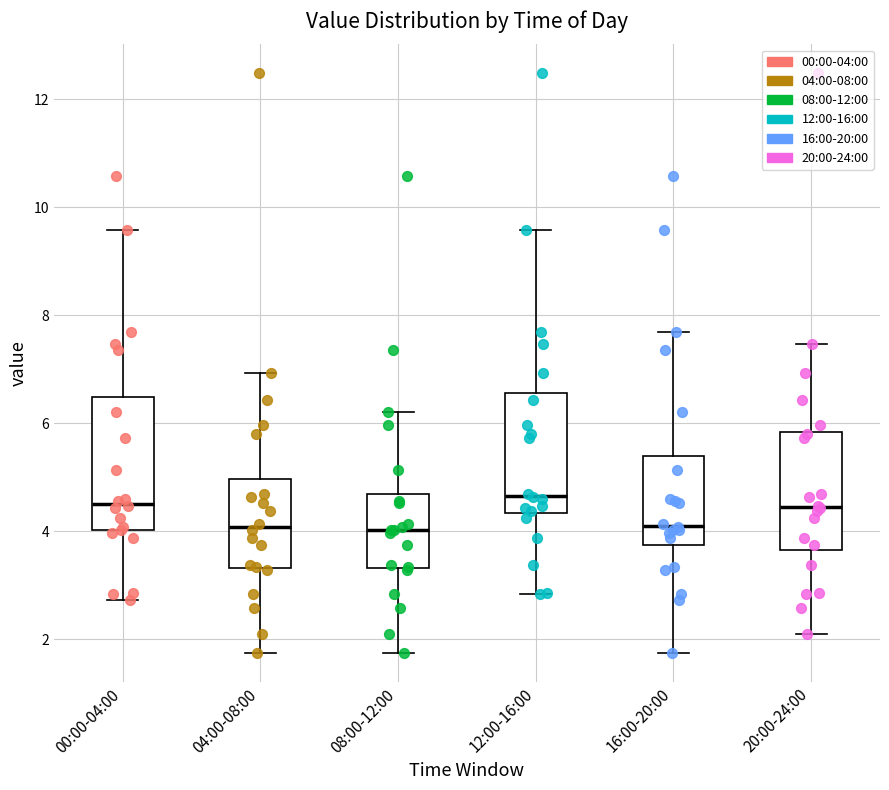

Reading left to right, read every box against the y-axis: the position of its median line, the range the box covers, and the ends of its whiskers. The values are not printed on the chart, so give them approximately, as read against the axis.

00:00-04:00: median 4.6, box 4.0 to 6.4, whiskers 2.8 to 9.6
04:00-08:00: median 4.0, box 3.4 to 5.0, whiskers 1.8 to 7.0
08:00-12:00: median 4.0, box 3.4 to 4.6, whiskers 1.8 to 6.2
12:00-16:00: median 4.6, box 4.4 to 6.6, whiskers 2.8 to 9.6
16:00-20:00: median 4.2, box 3.8 to 5.4, whiskers 1.8 to 7.6
20:00-24:00: median 4.4, box 3.6 to 5.8, whiskers 2.2 to 7.4